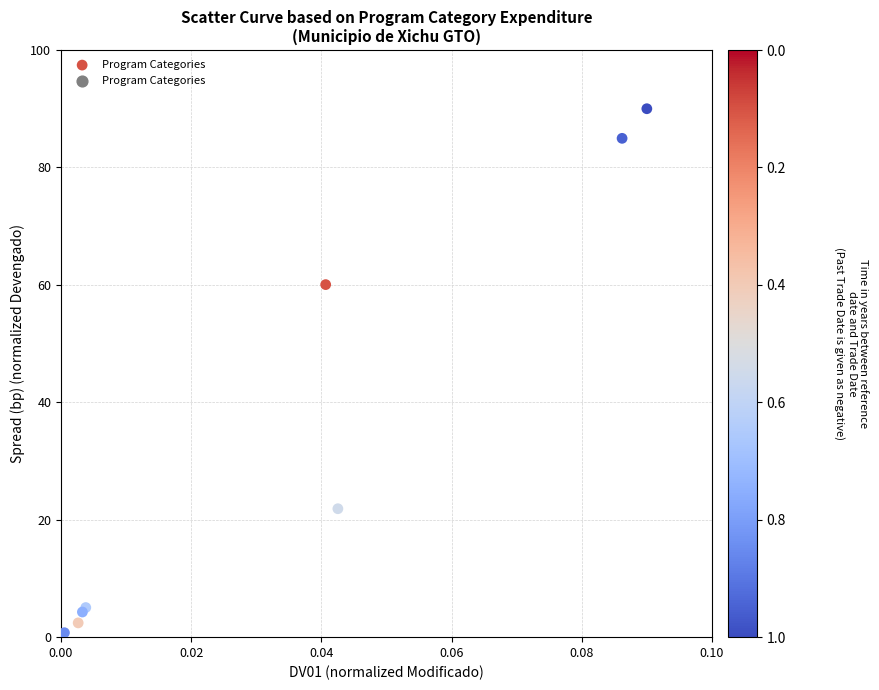

What Y value in the scatter plot is closest to 45?

60.0